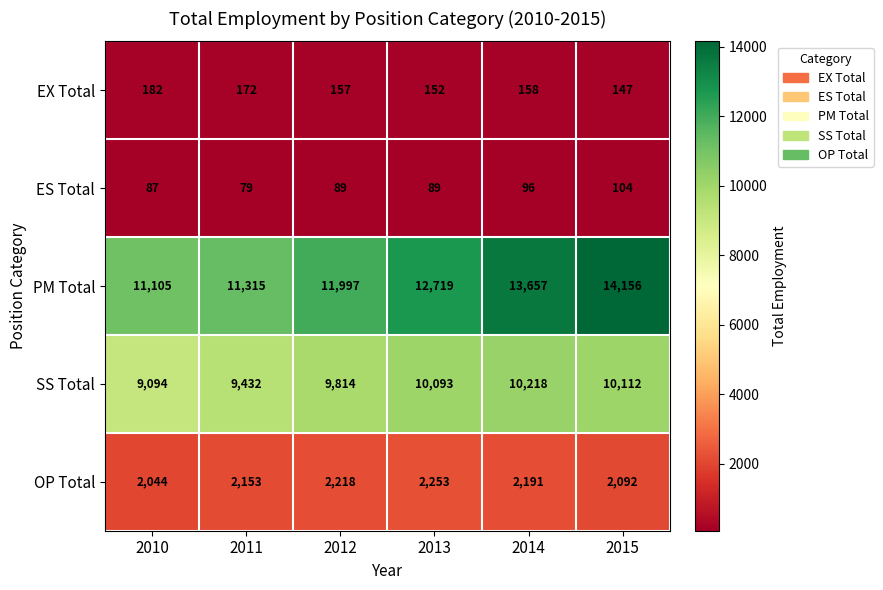

Rank the series at 2011 from lowest to highest value.

ES Total, EX Total, OP Total, SS Total, PM Total